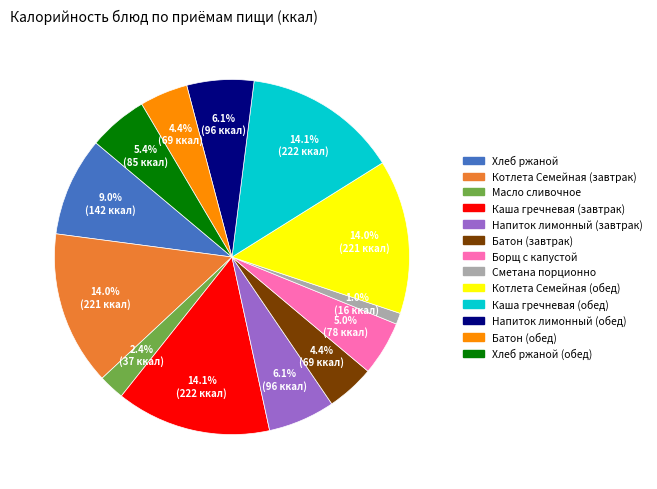

Is there any slice that represents more than half of the pie?

No